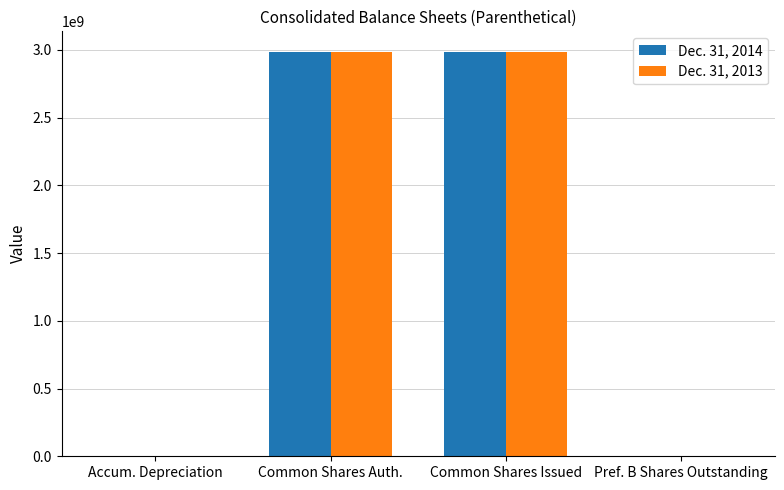

How many series are shown in this chart?

2